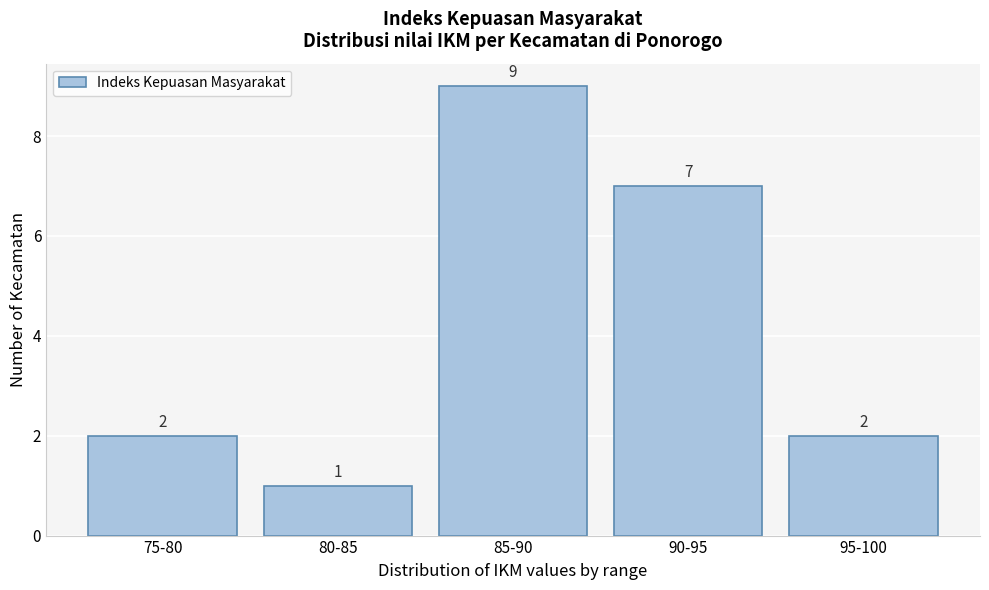

Reading left to right, extract all data points from this chart.

2	1	9	7	2